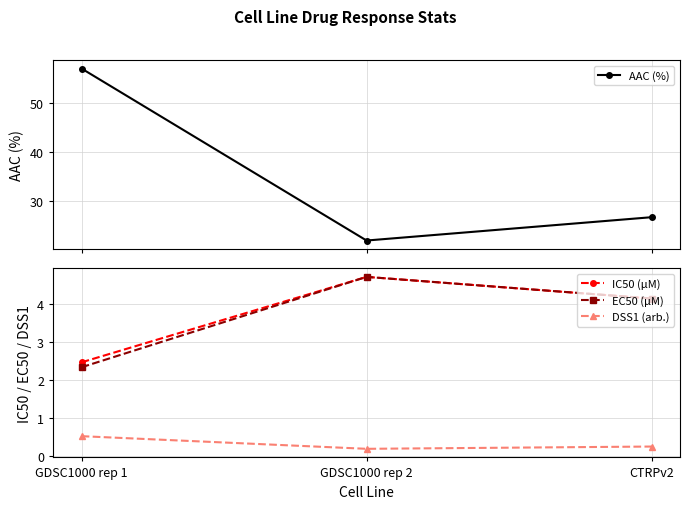

Rank the series by their maximum value, from highest to lowest.

AAC (%), IC50 (µM), EC50 (µM), DSS1 (arb.)